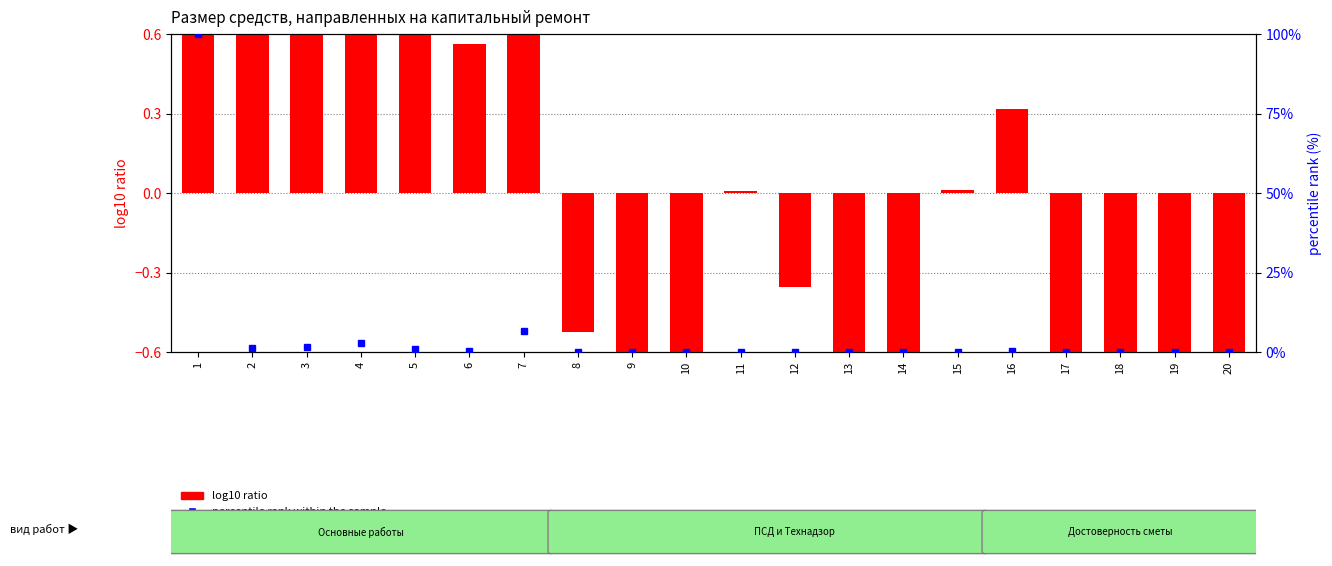

At how many categories does at least one series exceed 82?

1